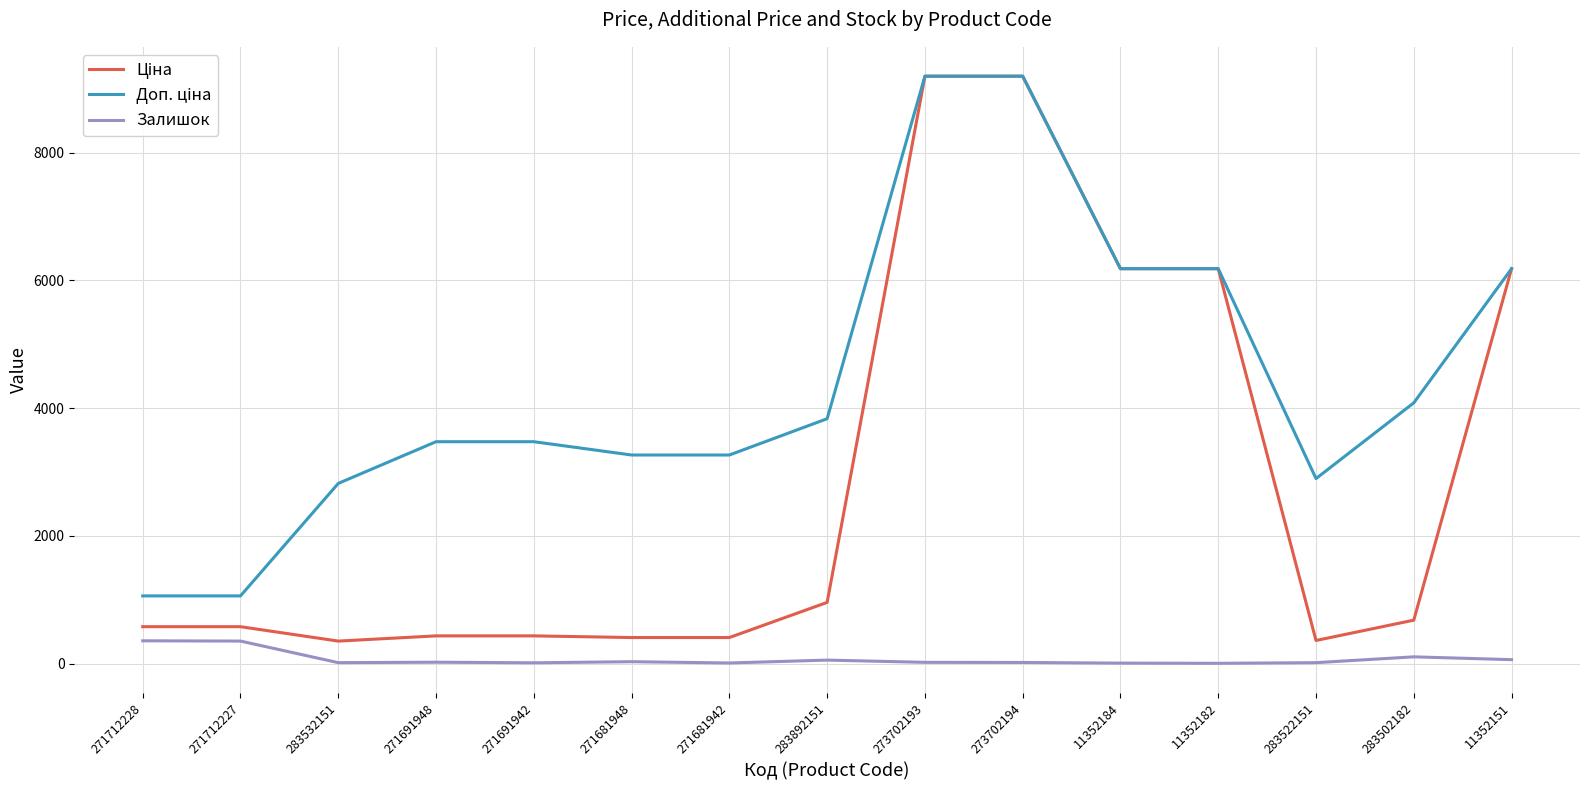

Is it true that Залишок equals 5.0 at 11352182?

True